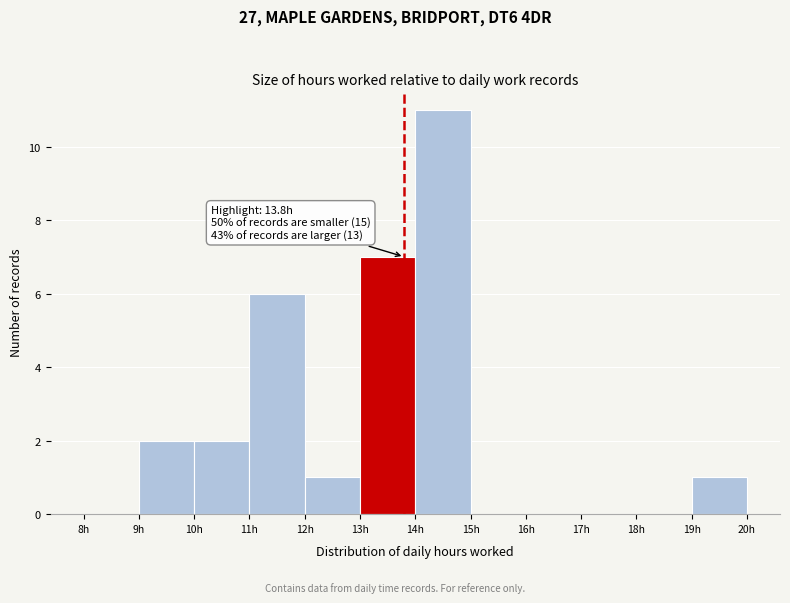

Which range on the x-axis has the tallest bar?

14 to 15